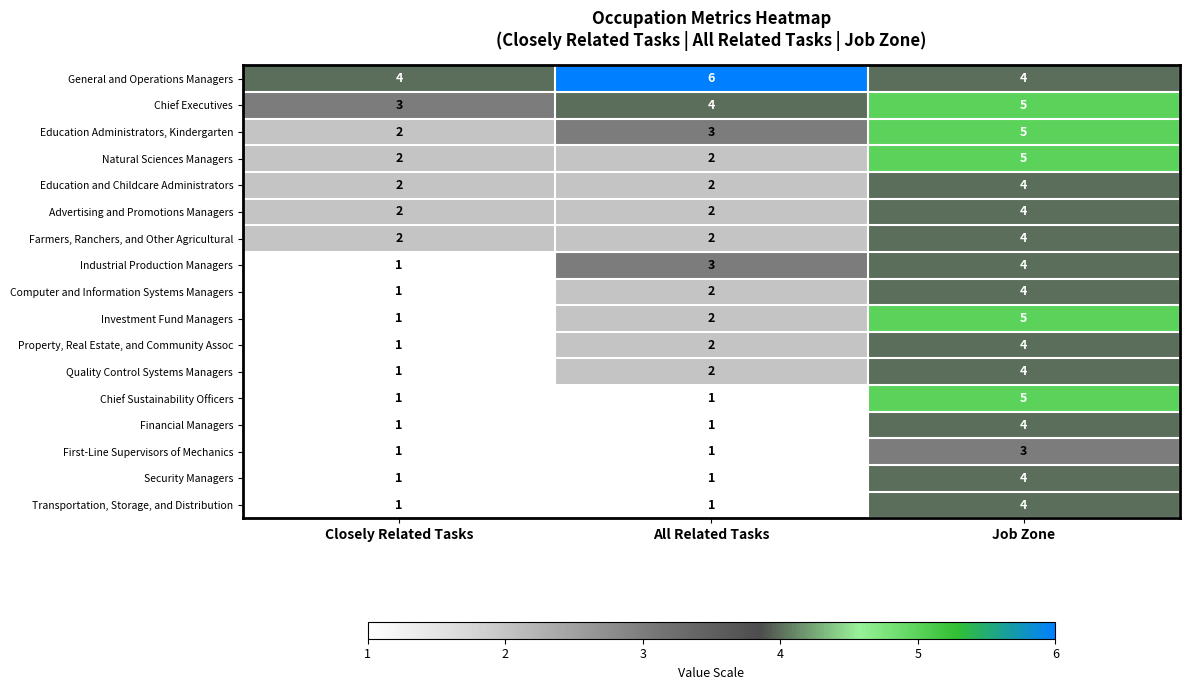

Rank the categories by Education Administrators, Kindergarten value from highest to lowest.

Job Zone, All Related Tasks, Closely Related Tasks